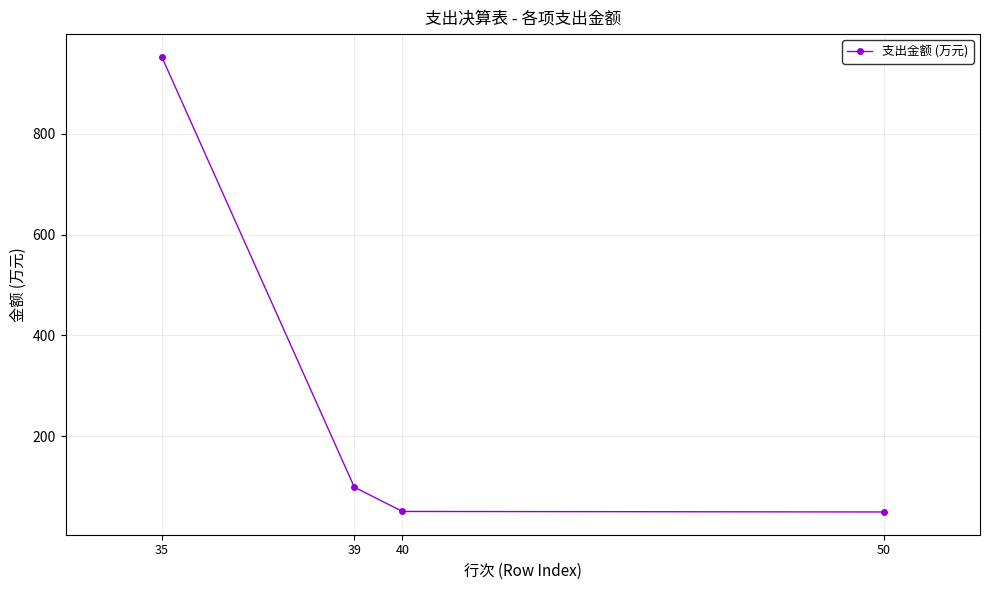

True or false: the data shows 49.2 at 50.

True